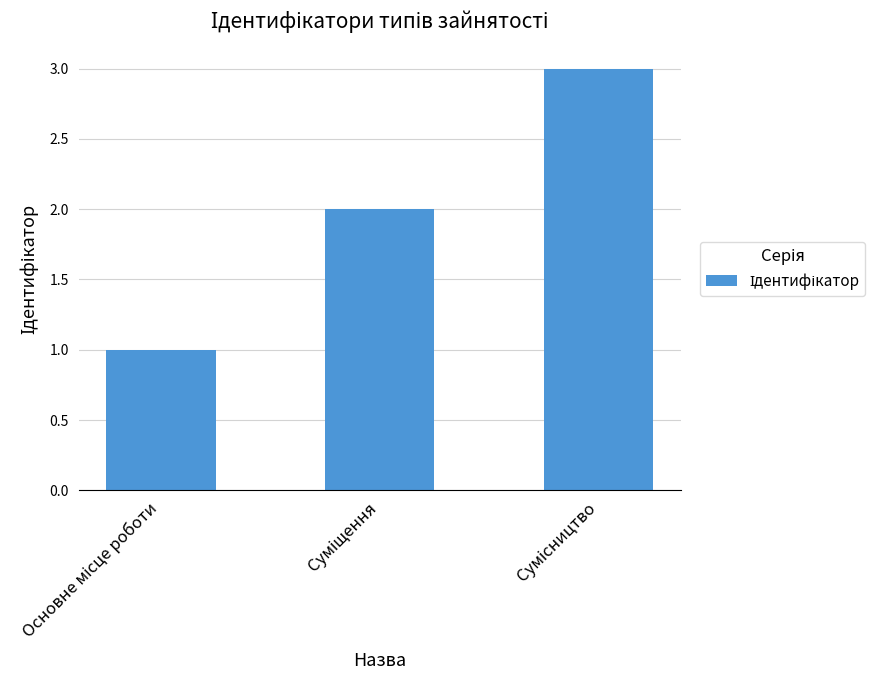

Reading left to right, what are all the values shown in this chart?

1	2	3